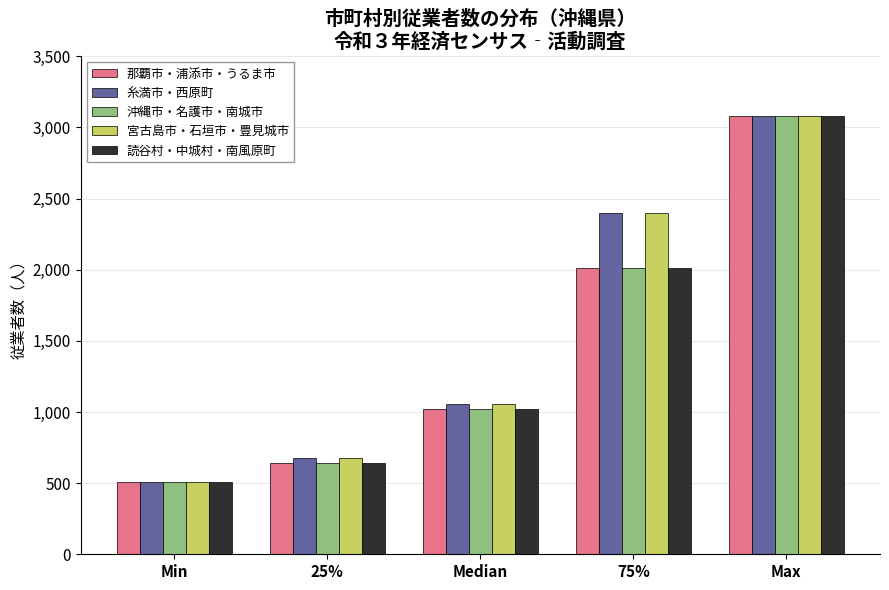

Reading left to right, extract all data points from this chart.

那覇市・浦添市・うるま市: 508	642	1023	2012	3079
糸満市・西原町: 508	674	1059	2400	3079
沖縄市・名護市・南城市: 508	642	1023	2012	3079
宮古島市・石垣市・豊見城市: 508	674	1059	2400	3079
読谷村・中城村・南風原町: 508	642	1023	2012	3079